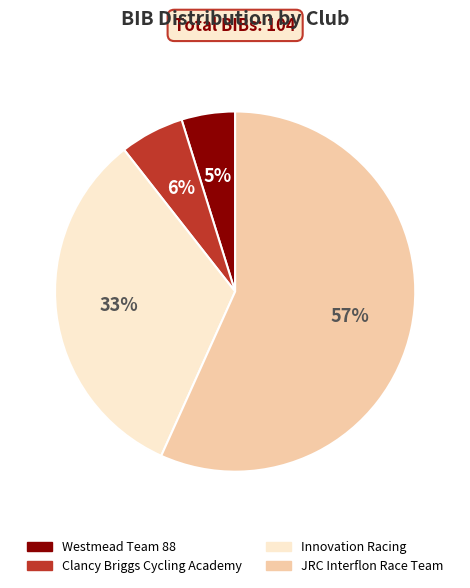

To the nearest percent, what portion does Westmead Team 88 represent?

5%